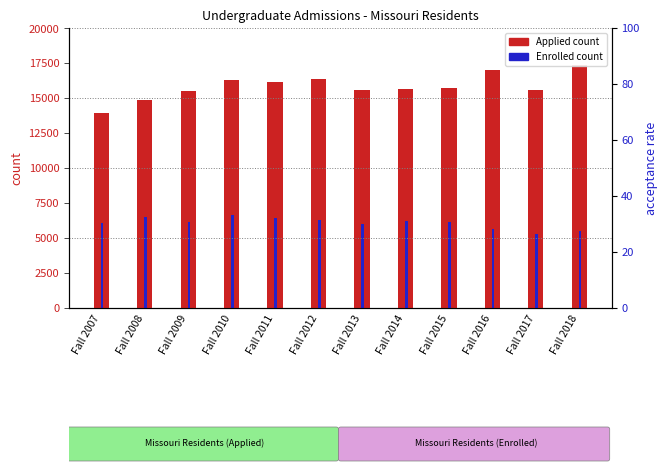

What is the difference between the second highest and minimum values in the MO Res Enrolled series?

1225